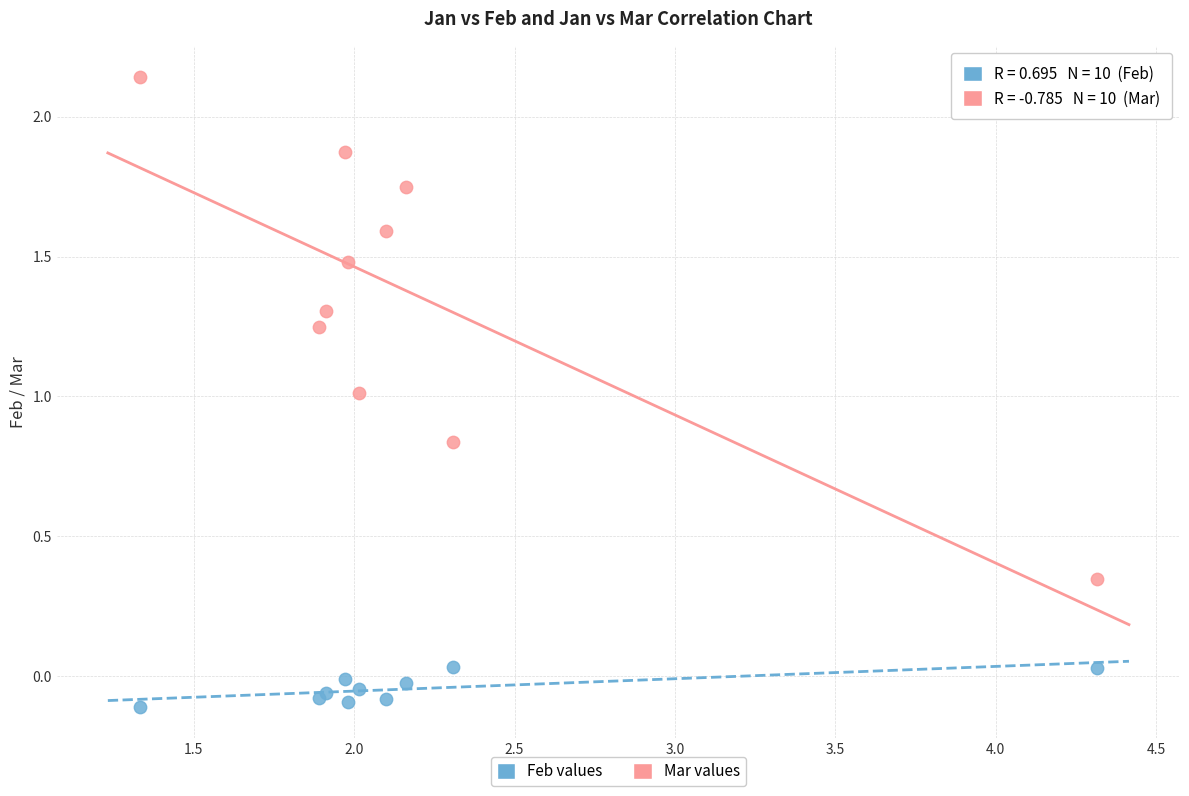

Which series contains the lowest Y value?

Feb values